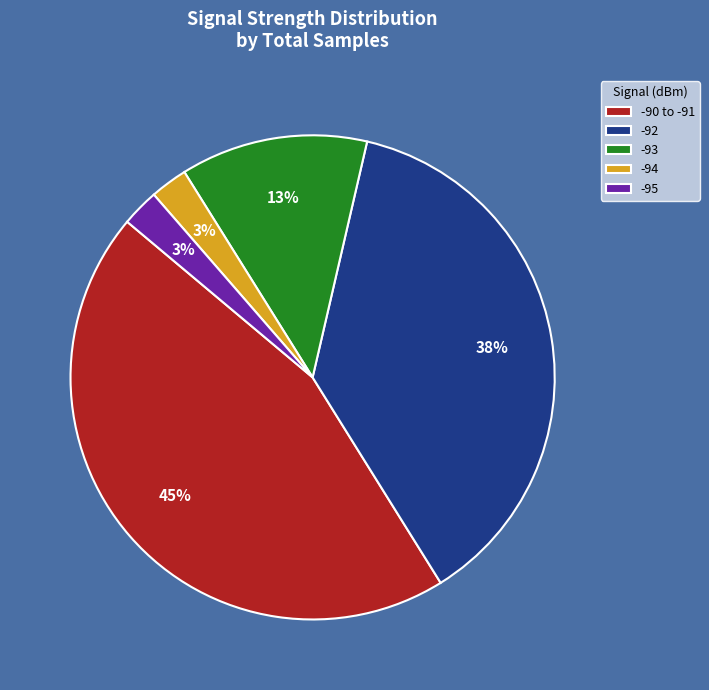

Do -92 and -94 together represent more than half of the pie?

No